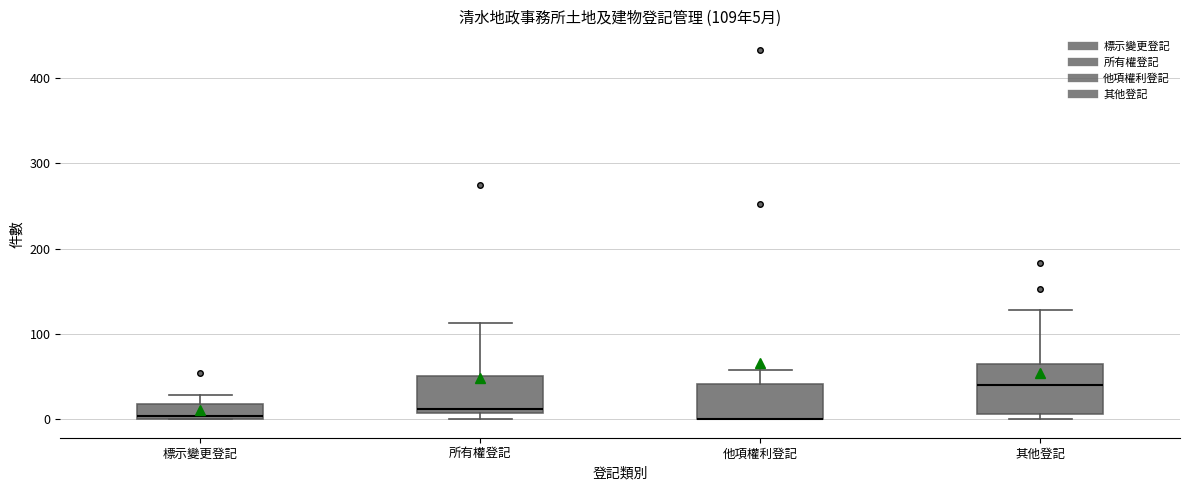

Comparing the boxes themselves (not the whiskers), which one is the tallest?

其他登記